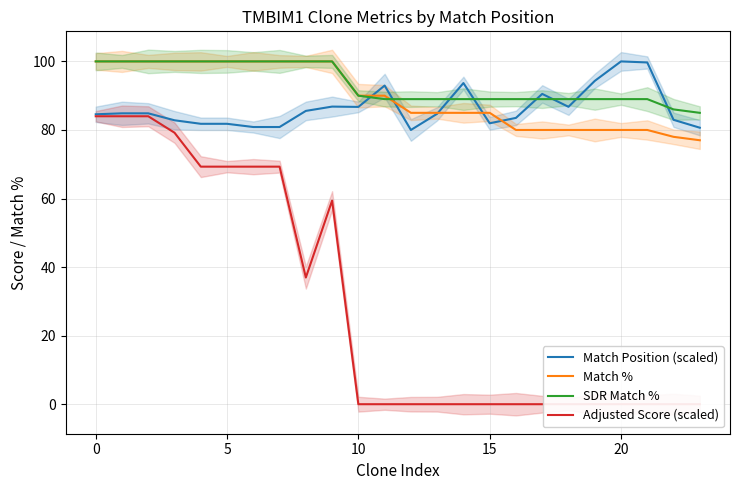

What is the value of the Adjusted Score (scaled) point at the 3rd from the left?

84.0